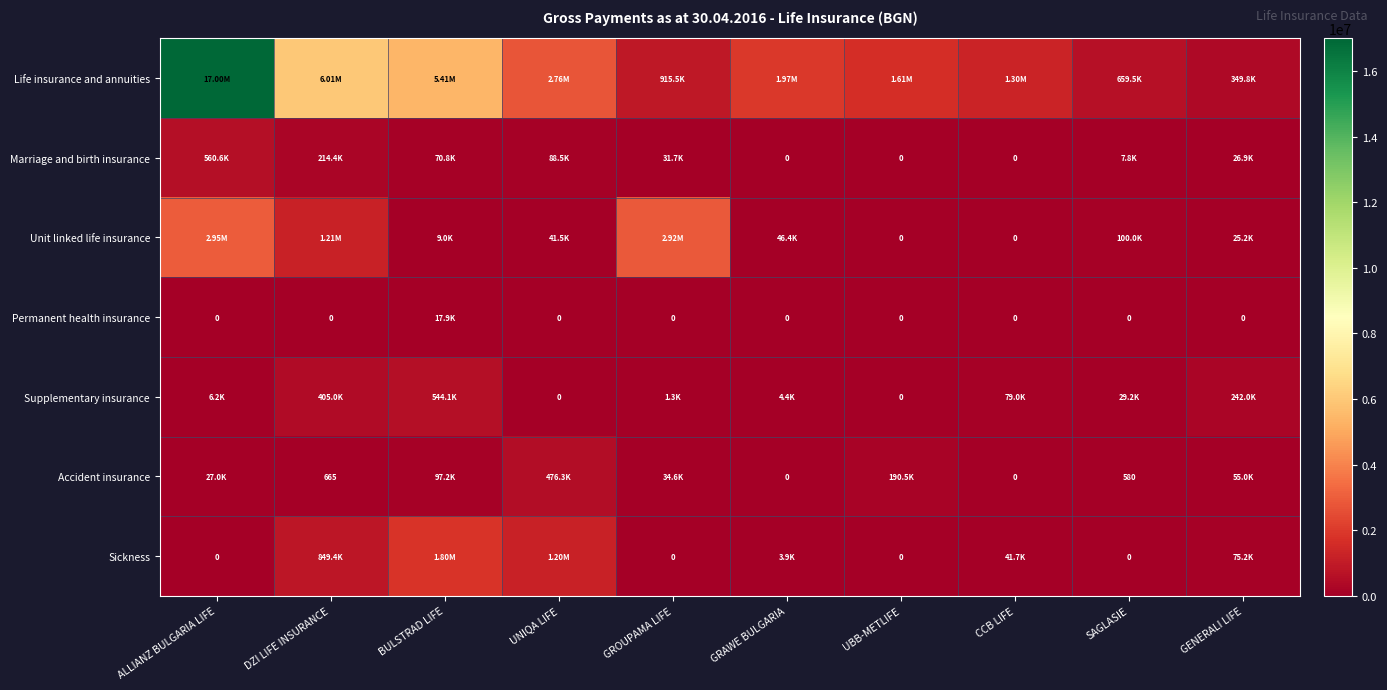

What is the maximum value shown in the chart?

17001617.3